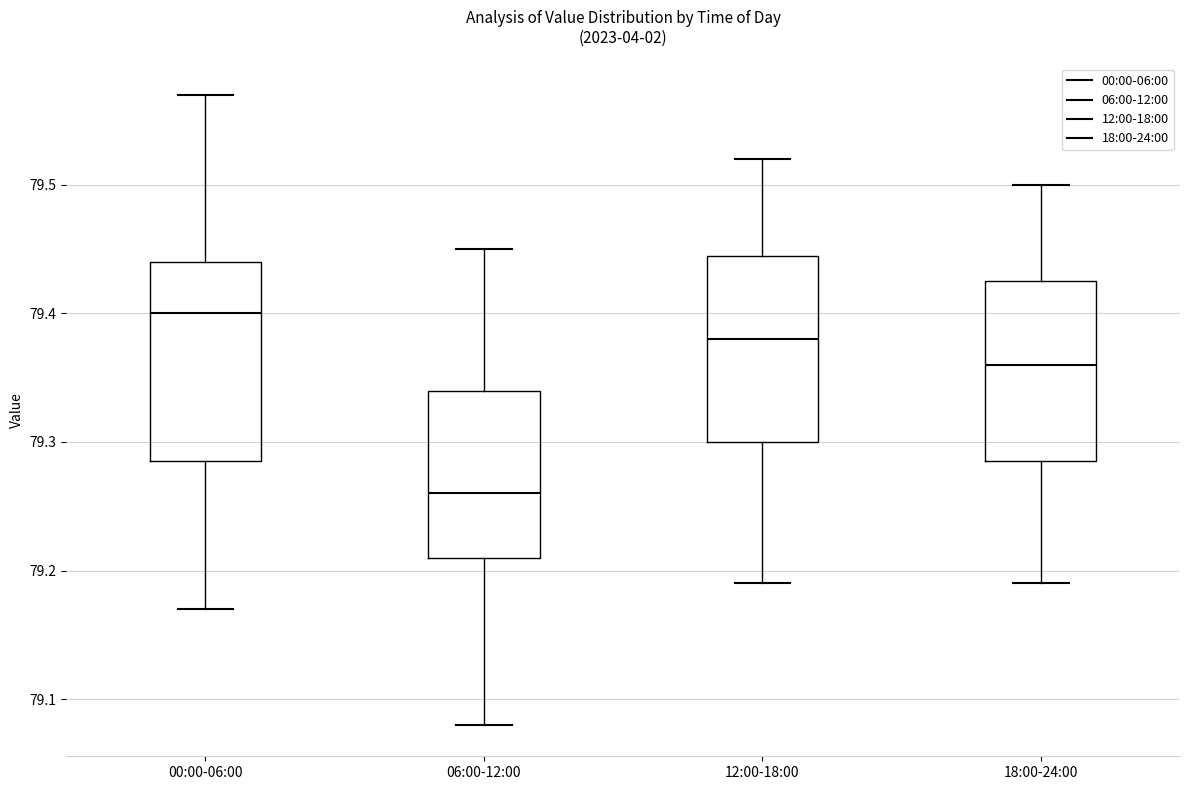

Where is the lower edge of the box for 12:00-18:00 on the y-axis? The values are not printed on the chart, so give them approximately, as read against the axis.

79.30